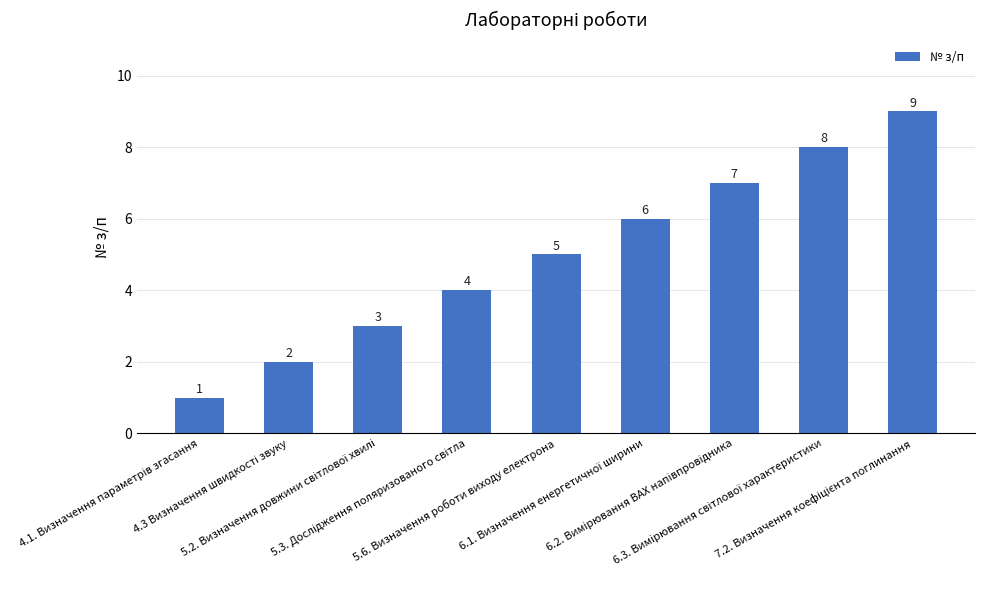

What is the difference between the maximum and minimum values?

8